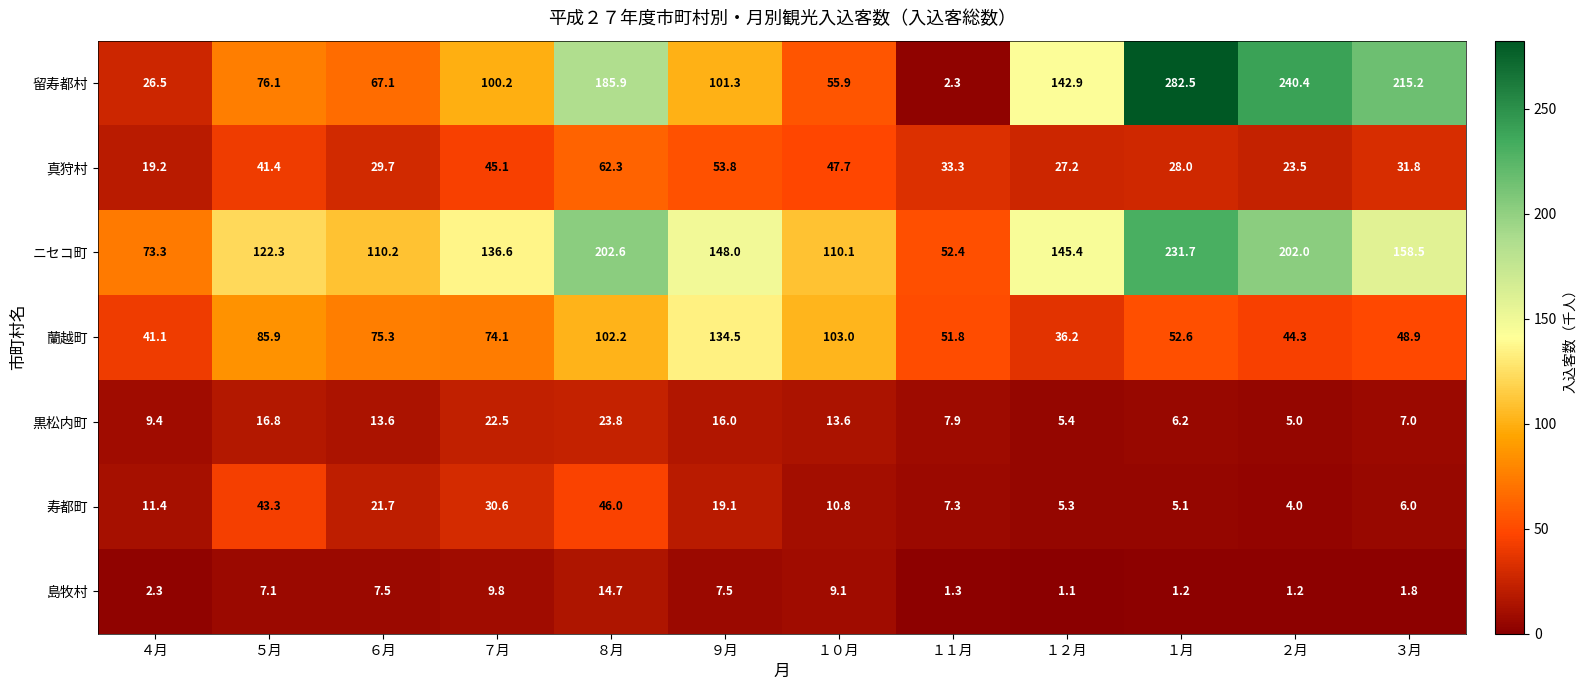

The value of 島牧村 at ２月 is 1.2. True or false?

True